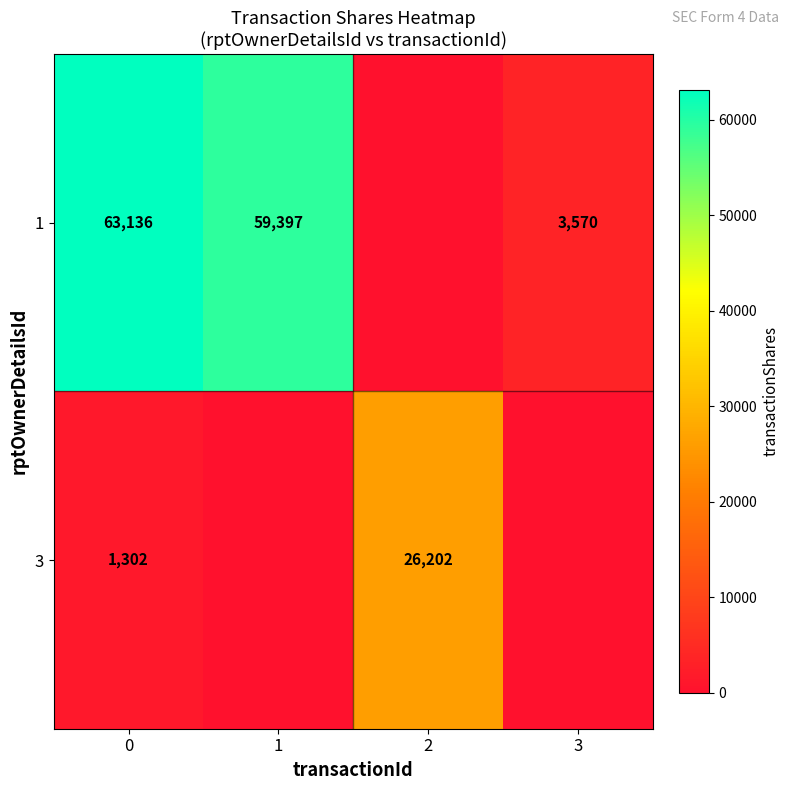

List the labels in order of row_0 value, smallest first.

2, 3, 1, 0